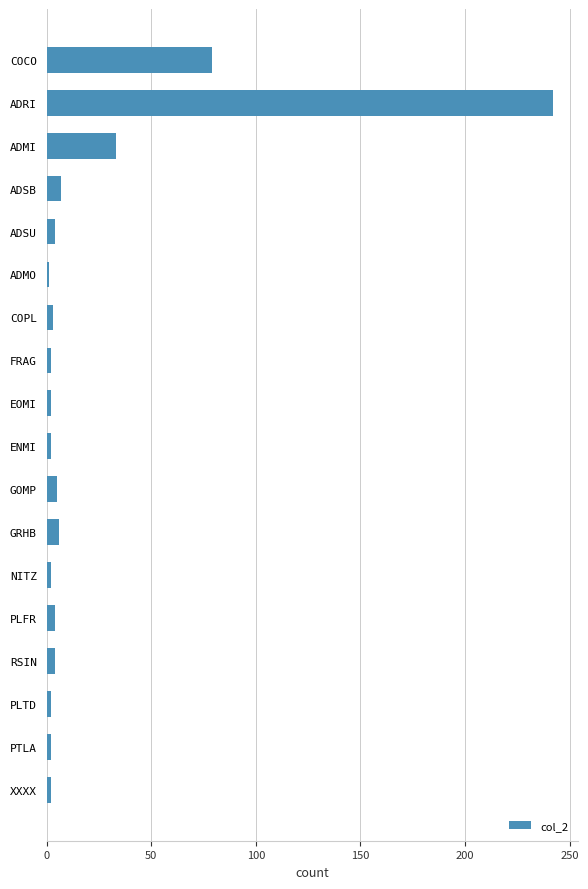

What is the minimum value shown in the chart?

1